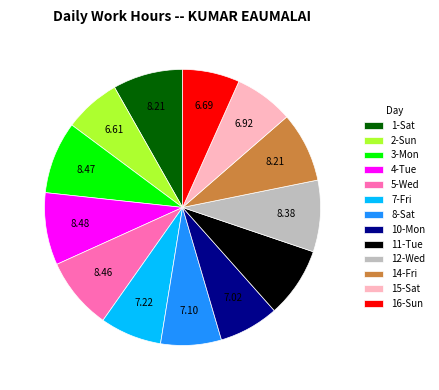

Approximately how many times larger is the value at 2-Sun compared to 1-Sat?

0.8